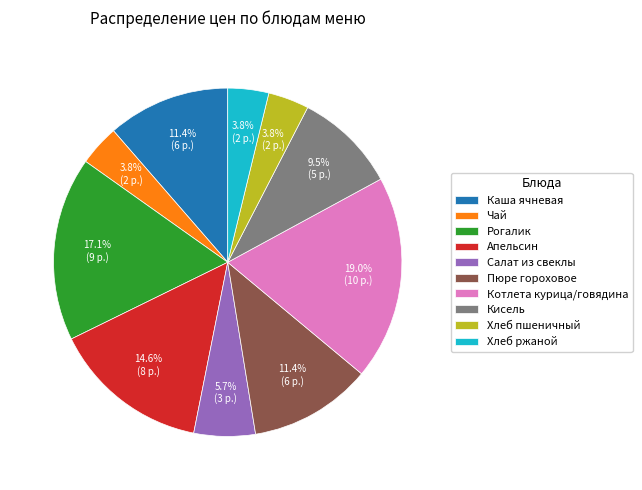

Which has a higher value, Чай or Салат из свеклы?

Салат из свеклы